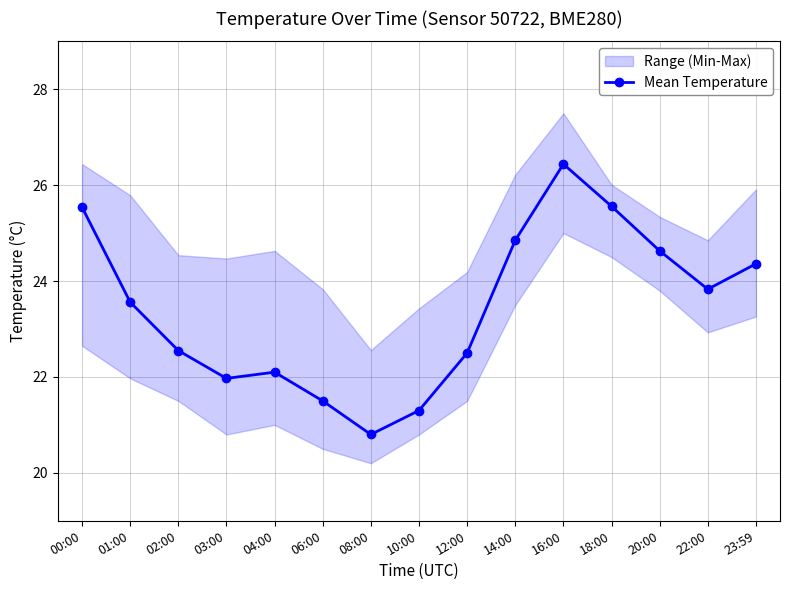

List the labels in order of value, smallest first.

08:00, 10:00, 06:00, 03:00, 04:00, 12:00, 02:00, 01:00, 22:00, 23:59, 20:00, 14:00, 00:00, 18:00, 16:00